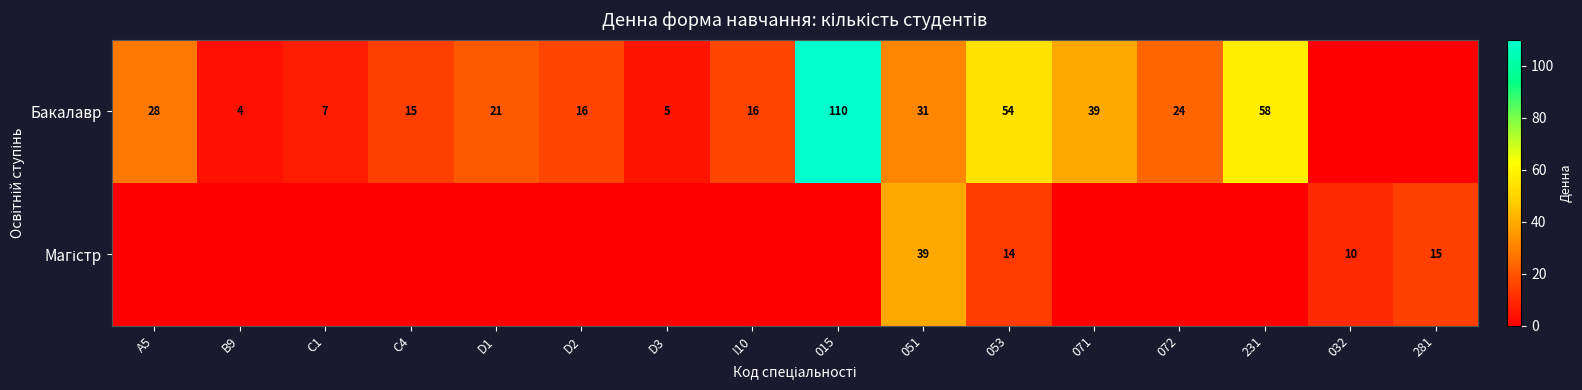

The Бакалавр series shows 15 at C4. True or false?

True